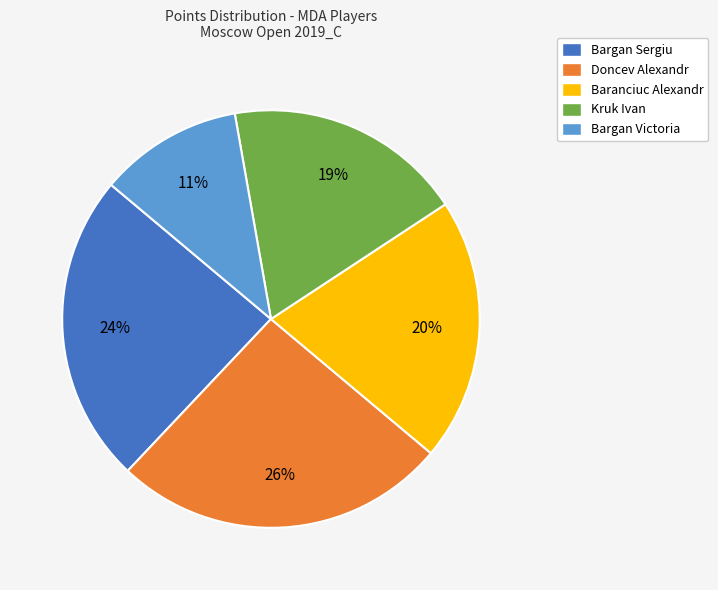

What percentage is the Bargan Sergiu slice, to the nearest percent?

24%